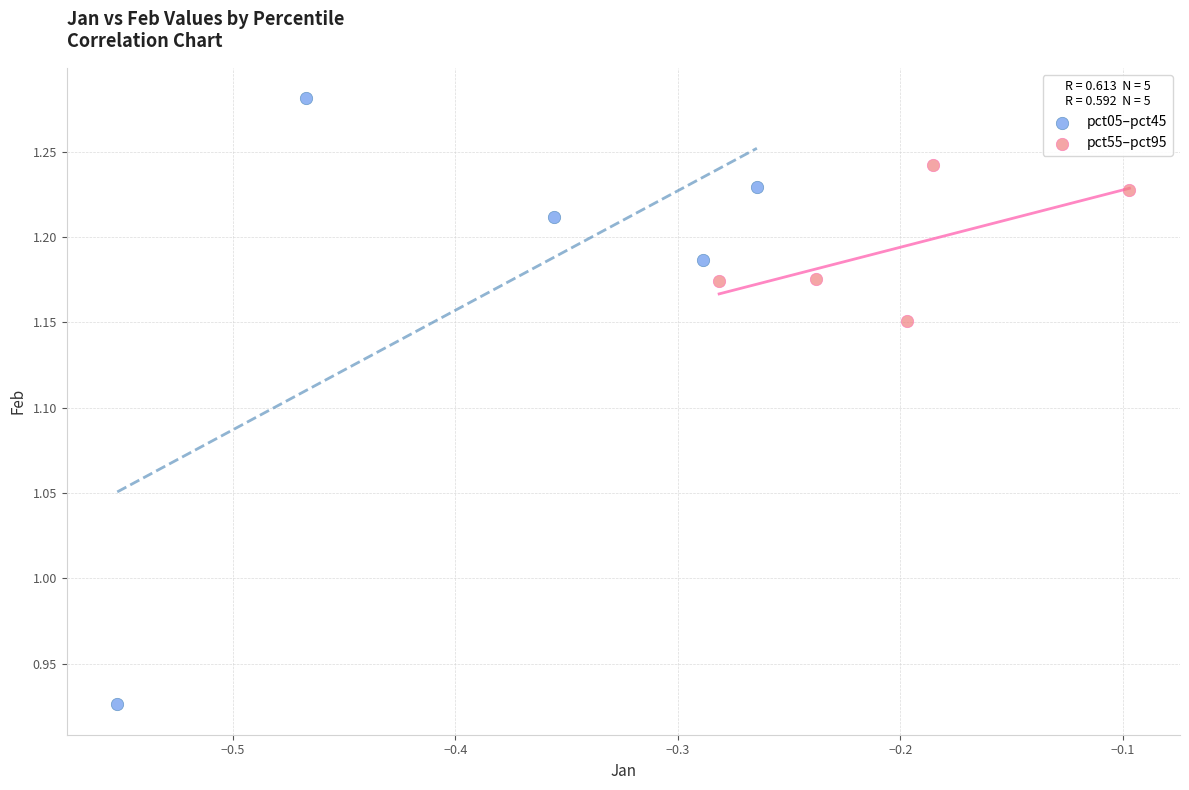

Which series contains the lowest Y value?

pct05–pct45